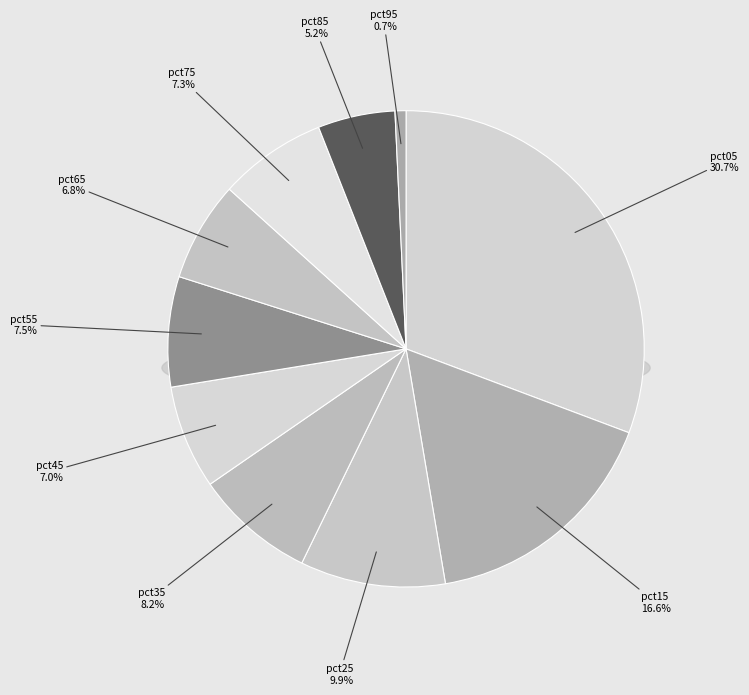

Does pct75 represent more than half of the total?

No